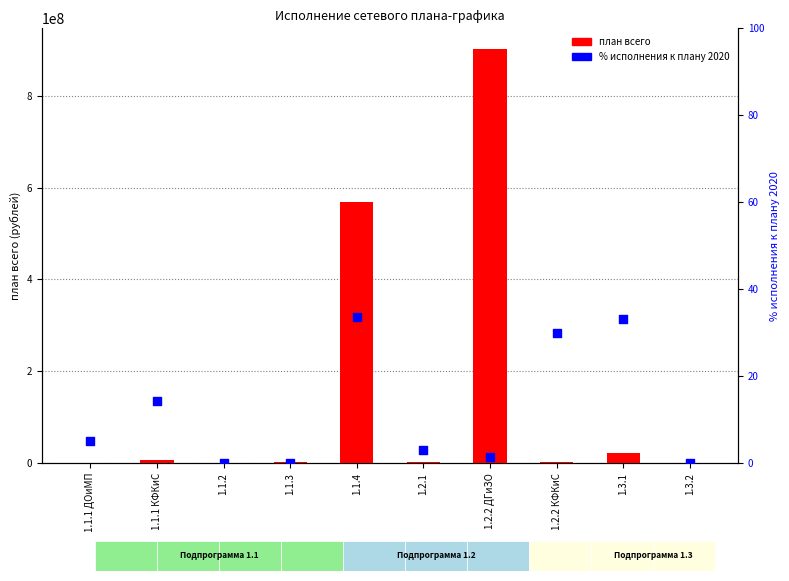

At how many categories does at least one series exceed 47325838?

2